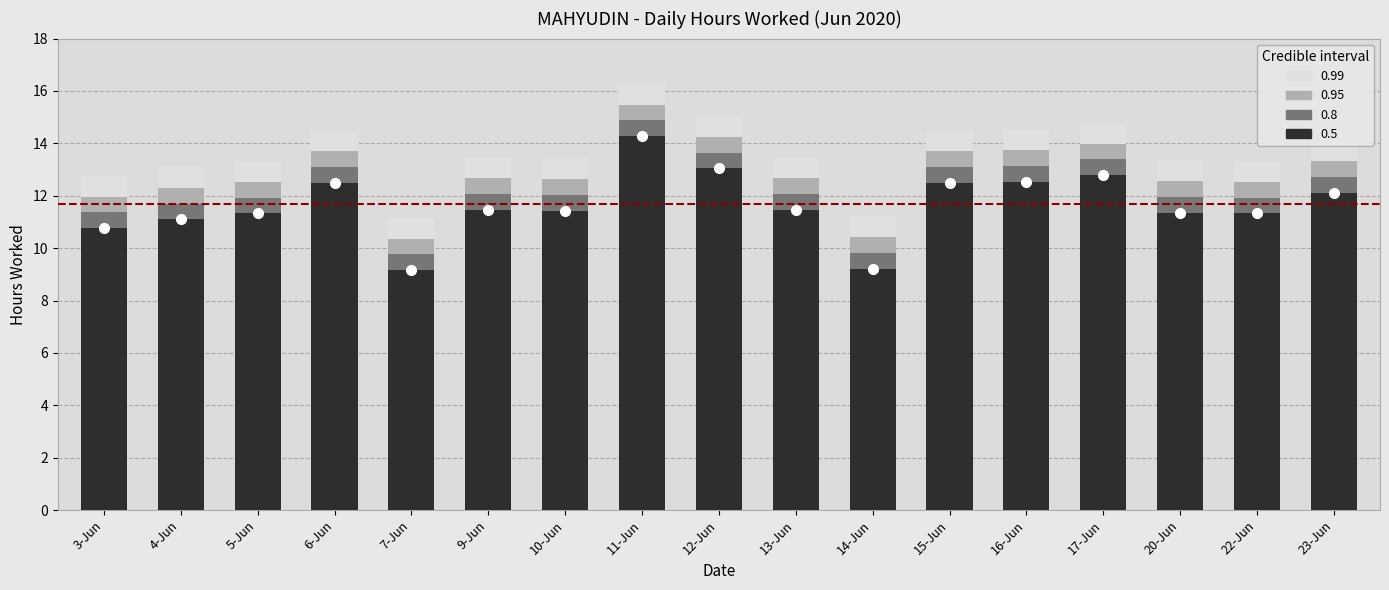

Between 11-Jun and 16-Jun, which is larger?

11-Jun